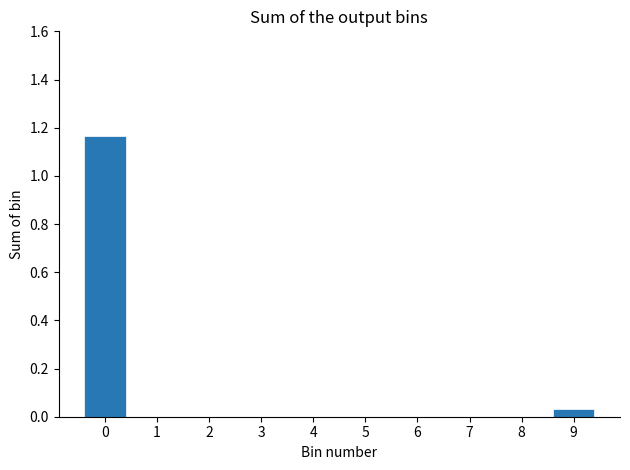

True or false: the data shows 0.0 at 9.

True